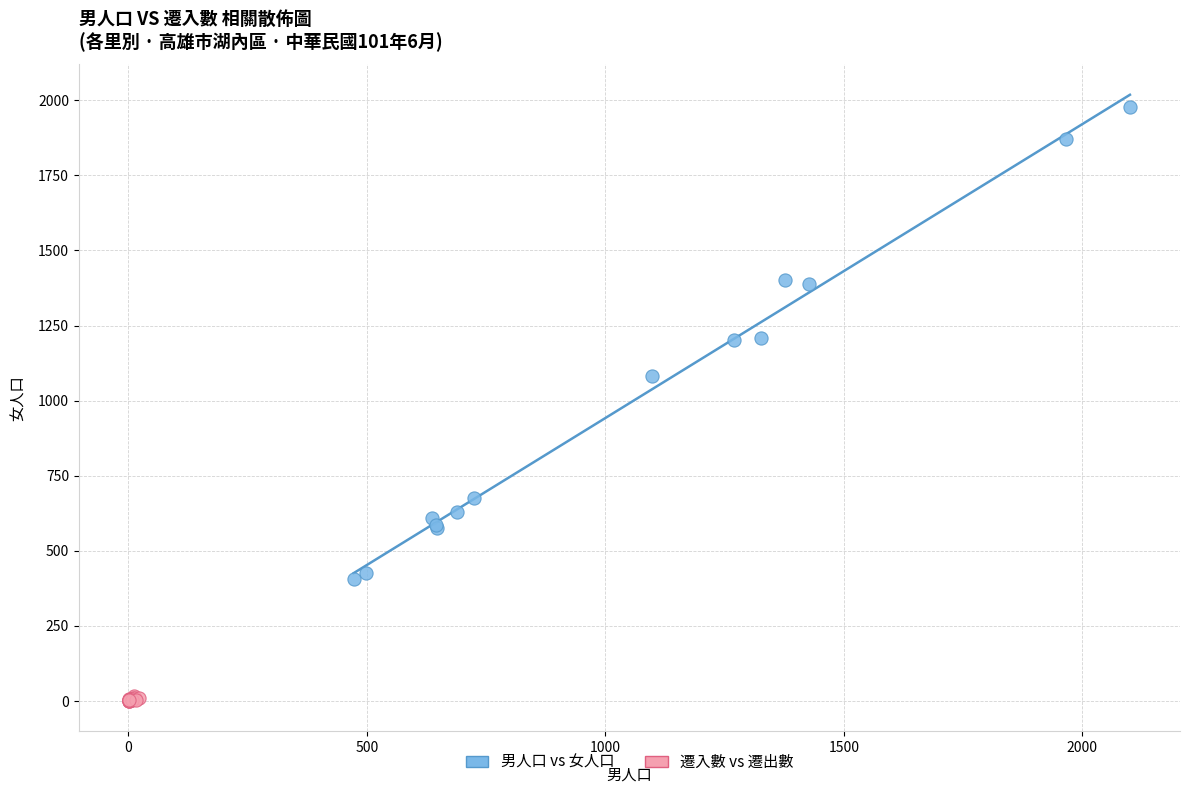

Which series contains the lowest Y value?

遷入數 vs 遷出數